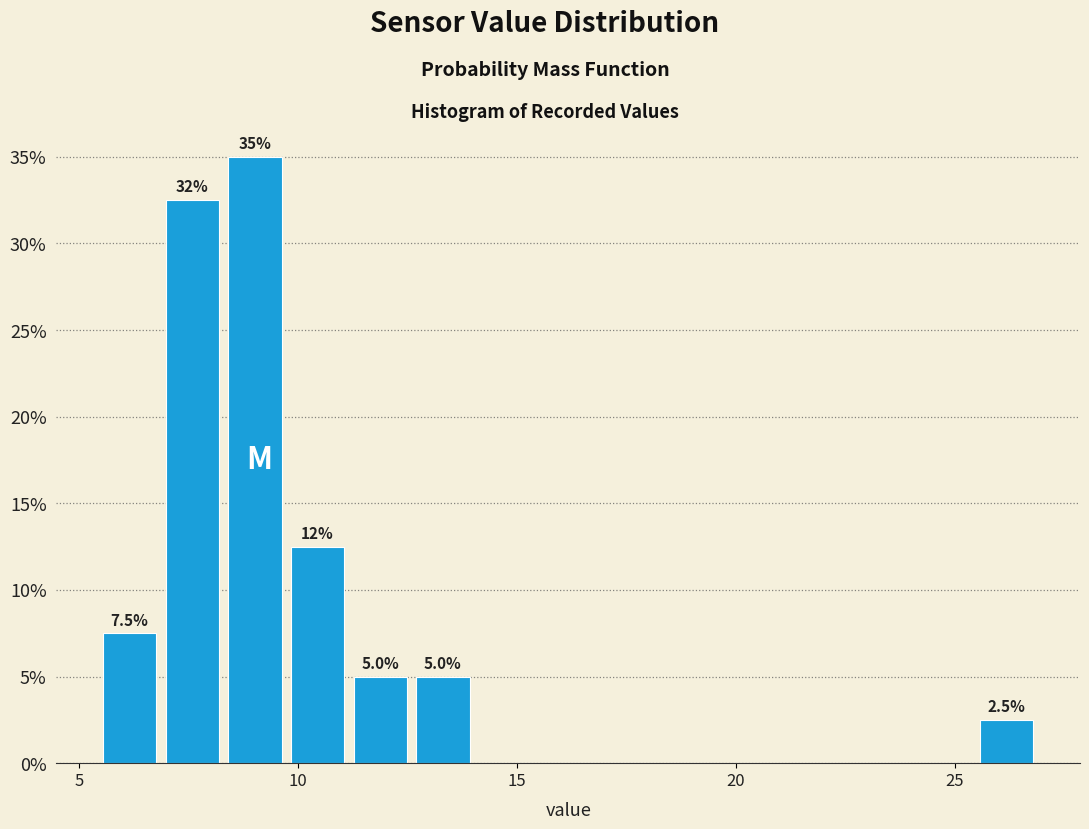

Around what value on the x-axis is the tallest bar? Give the approximate position of its centre, as read against the axis.

9.0